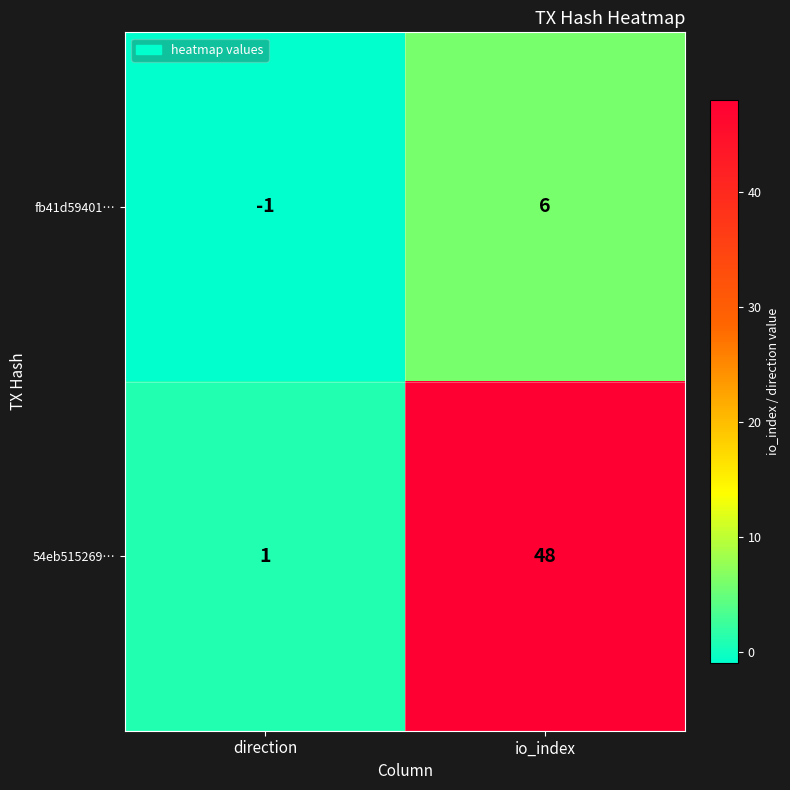

At which label is 54eb515269… closest to 24?

direction